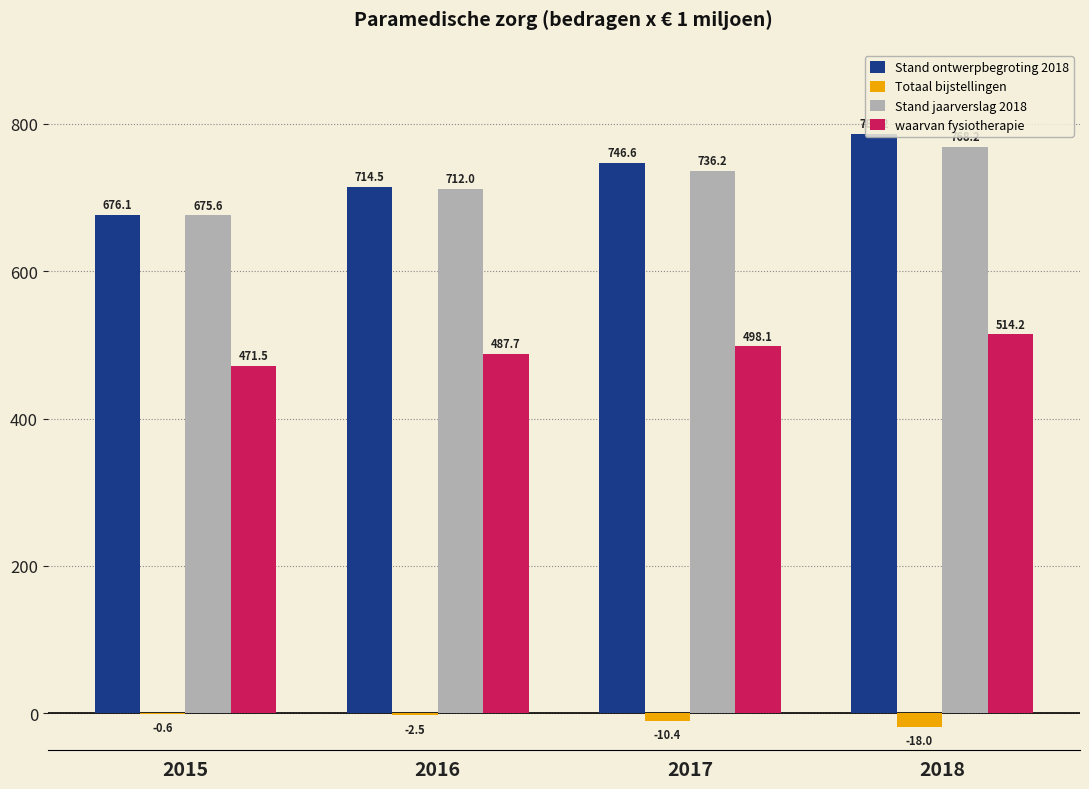

Reading right to left, list all the values displayed in this chart.

Stand ontwerpbegroting 2018: 786.2	746.6	714.5	676.1
Totaal bijstellingen: -18.0	-10.4	-2.5	-0.6
Stand jaarverslag 2018: 768.2	736.2	712.0	675.6
waarvan fysiotherapie: 514.2	498.1	487.7	471.5